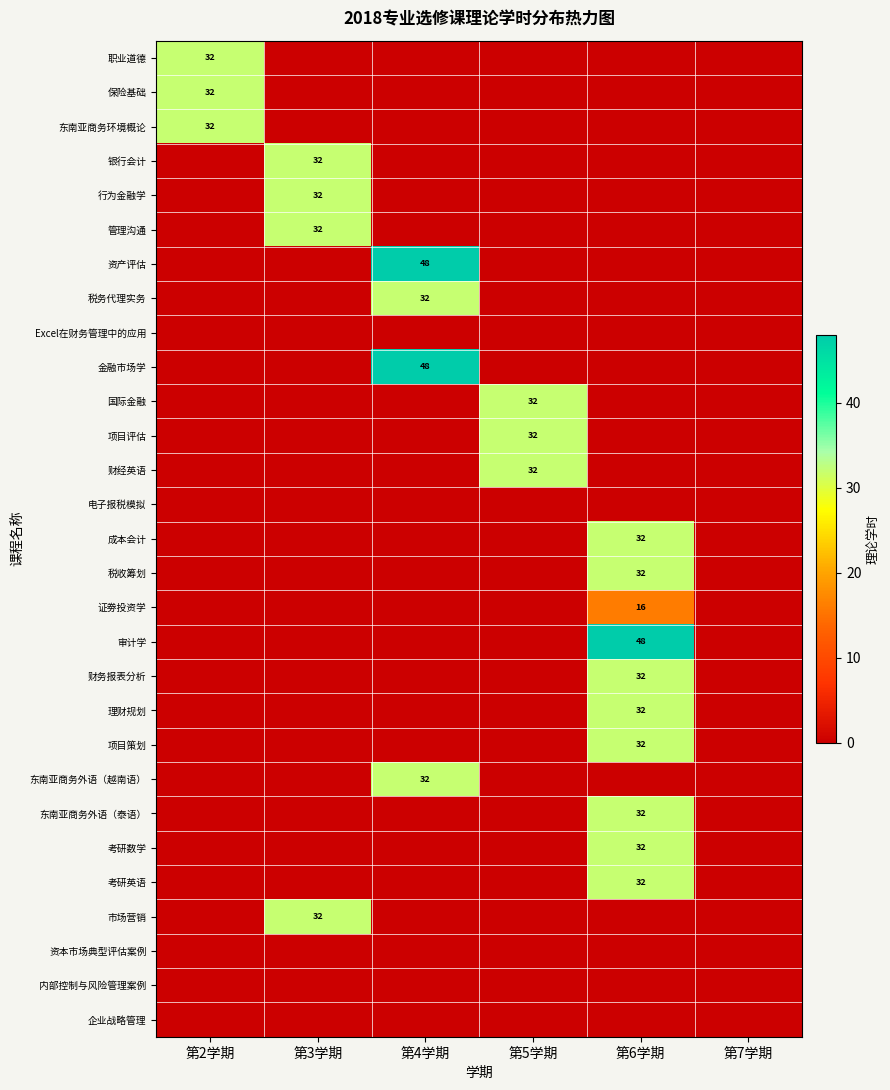

What is the average value of the 职业道德 series?

5